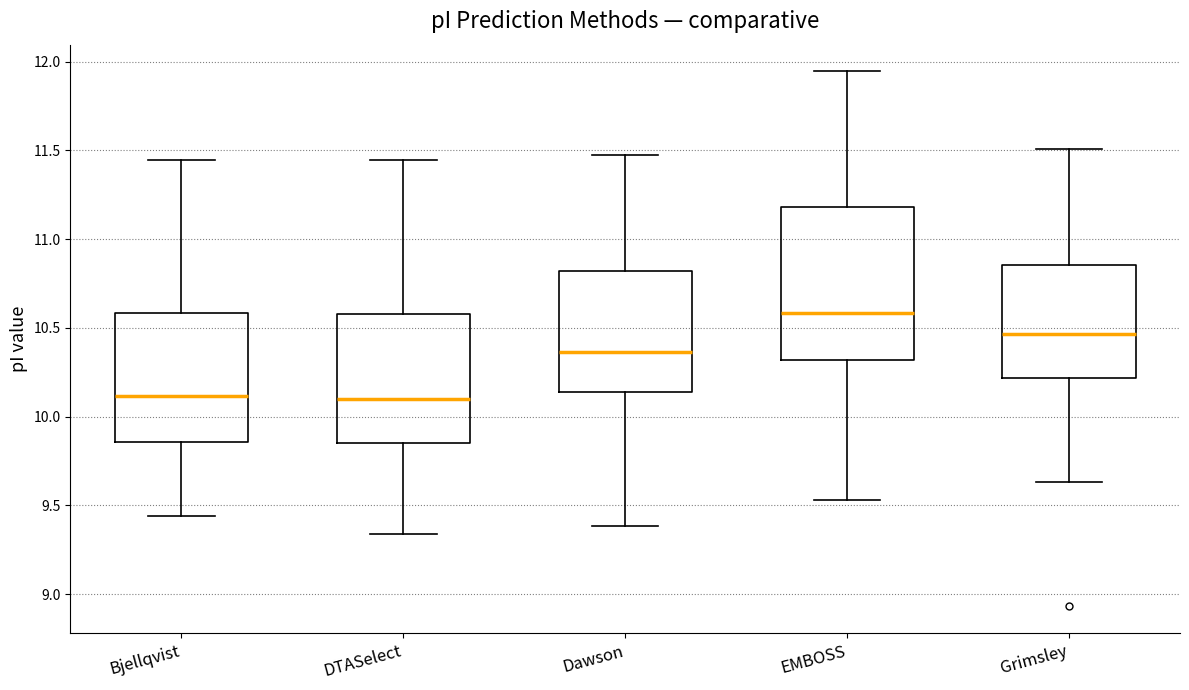

Comparing the boxes themselves (not the whiskers), which one is the tallest?

EMBOSS